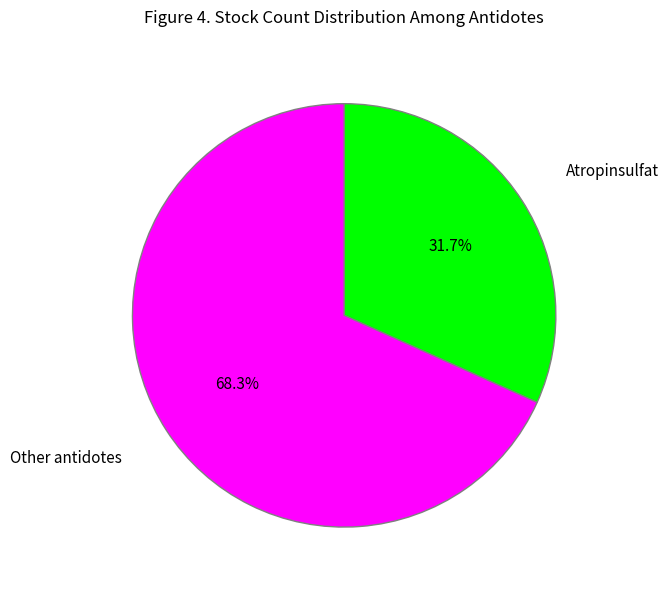

Combined, do Other antidotes and Atropinsulfat account for over 50%?

Yes